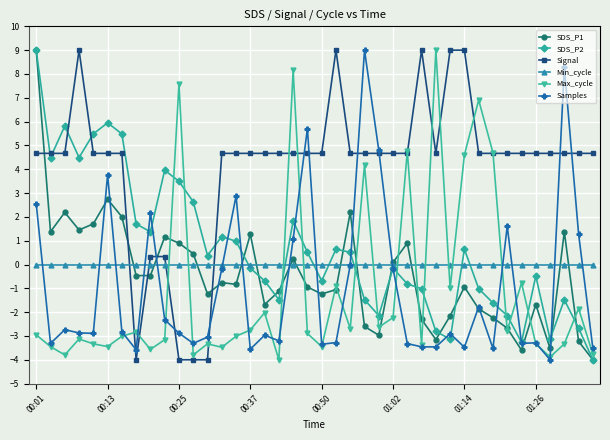

How many values in Signal are below zero?

4